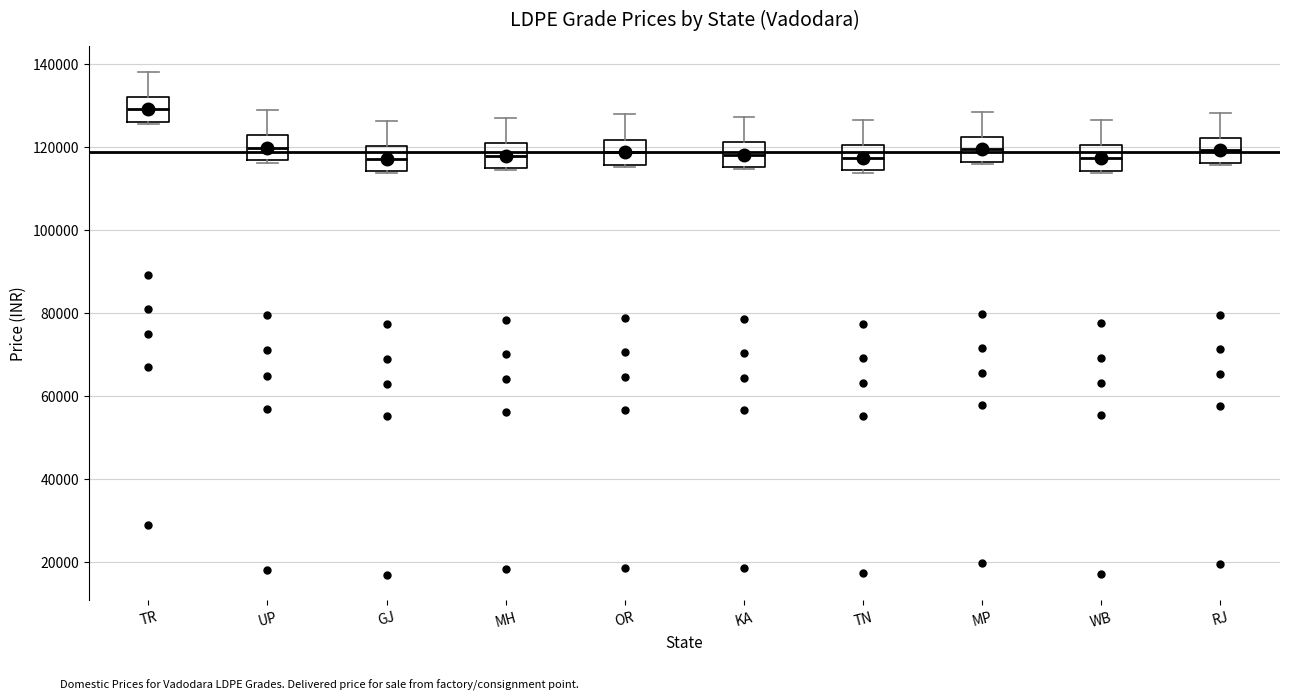

Reading left to right, transcribe this box plot: for each box, give where its median line is, the range the box spans, and where its two whiskers end, as read against the y-axis. The values are not printed on the chart, so give them approximately, as read against the axis.

TR: median 130000, box 126000 to 132000, whiskers 126000 to 138000
UP: median 120000, box 116000 to 122000, whiskers 116000 to 128000
GJ: median 118000, box 114000 to 120000, whiskers 114000 to 126000
MH: median 118000, box 114000 to 122000, whiskers 114000 to 128000
OR: median 118000, box 116000 to 122000, whiskers 116000 to 128000
KA: median 118000, box 116000 to 122000, whiskers 114000 to 128000
TN: median 118000, box 114000 to 120000, whiskers 114000 to 126000
MP: median 120000, box 116000 to 122000, whiskers 116000 to 128000
WB: median 118000, box 114000 to 120000, whiskers 114000 to 126000
RJ: median 120000, box 116000 to 122000, whiskers 116000 to 128000